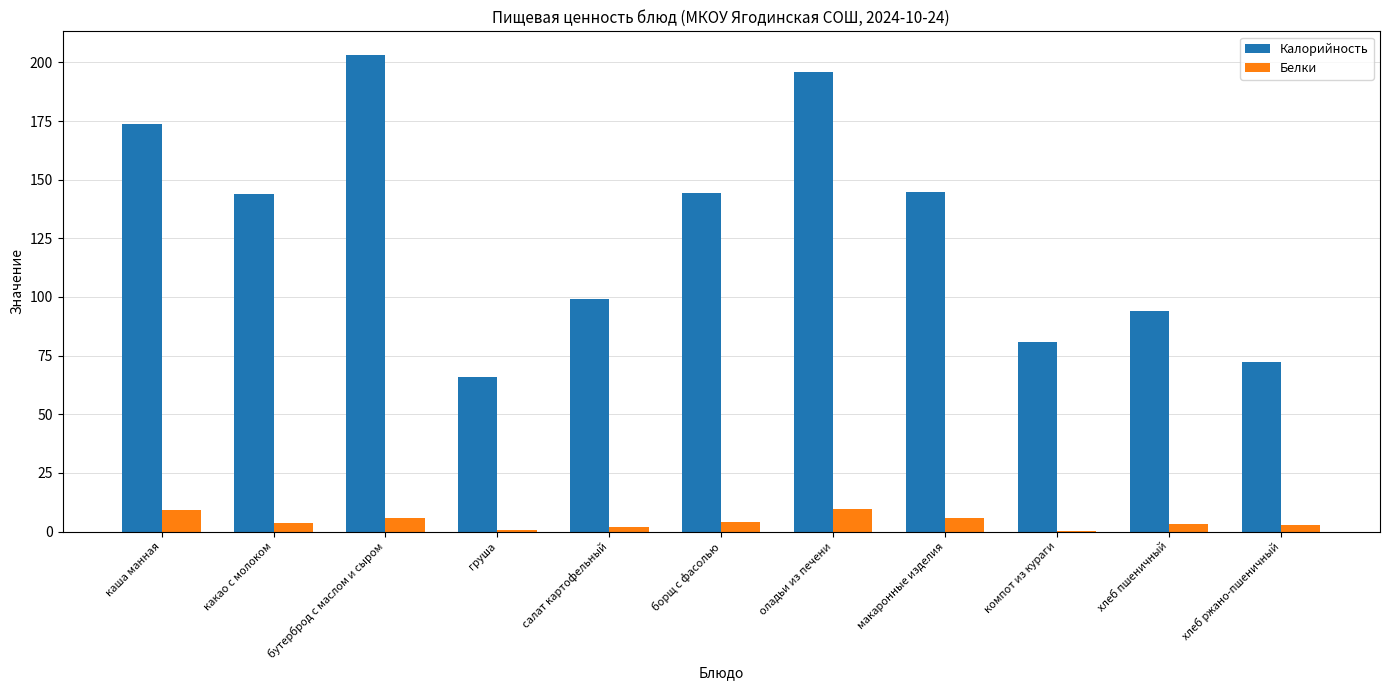

What is the sum of all Калорийность values?

1418.0